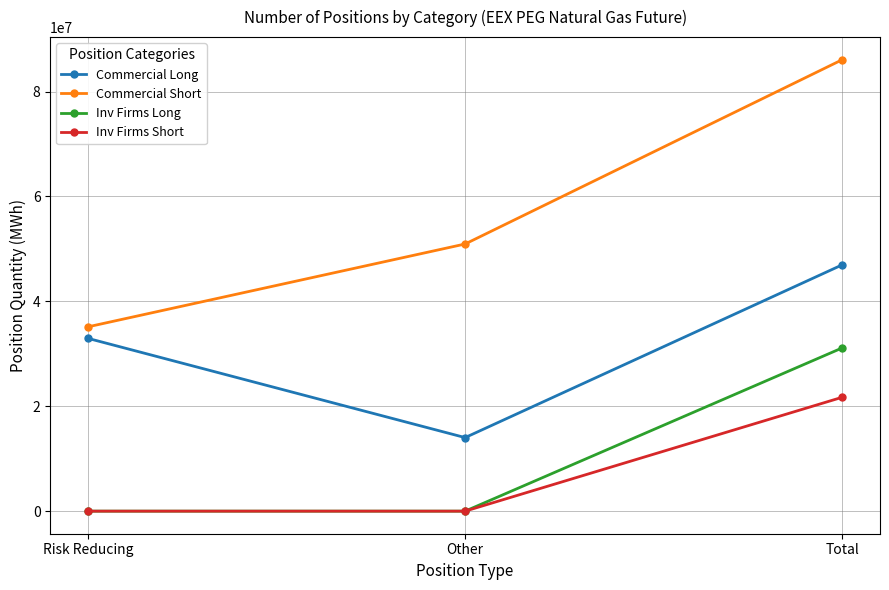

Reading right to left, transcribe all the data shown in this chart.

Commercial Long: 46967106	14024550	32942556
Commercial Short: 86074568	50934818	35139750
Inv Firms Long: 31126847	0	0
Inv Firms Short: 21715833	0	0